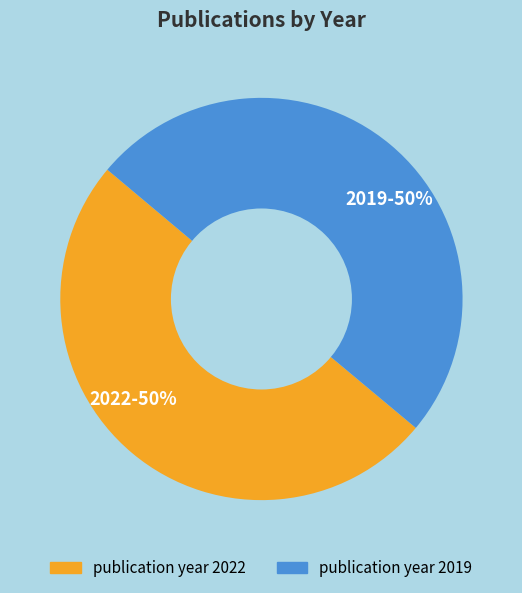

Is it true that 2019 is 50% of the pie?

True